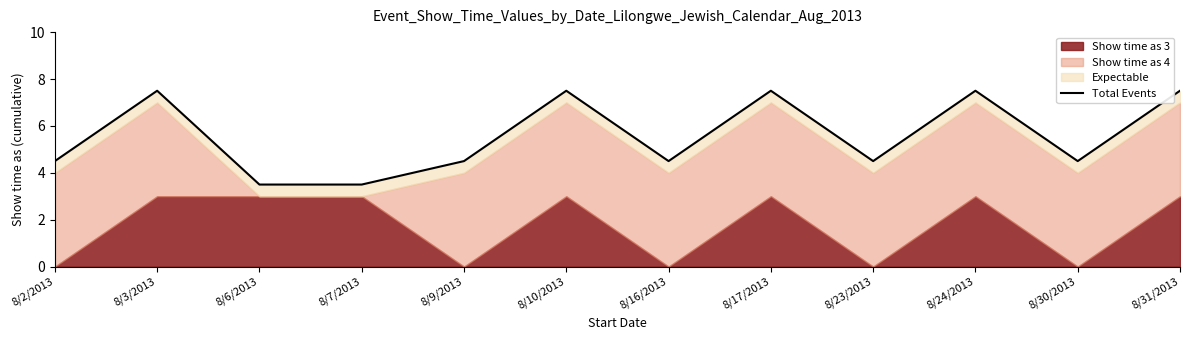

How many interior local valleys (lower than both neighbors) does the data have?

3